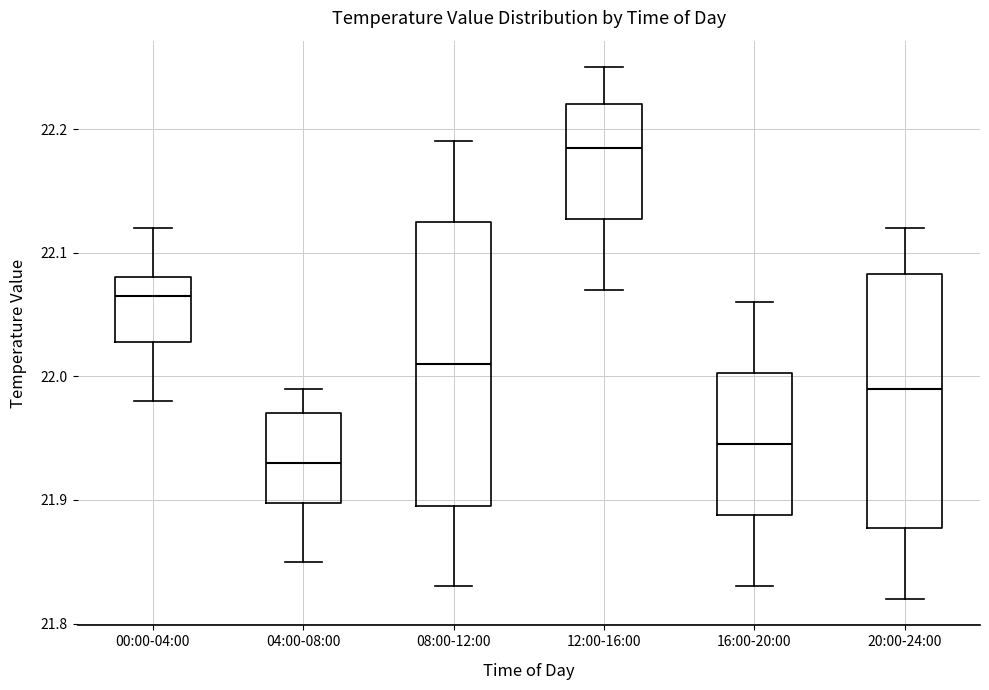

Reading left to right, read every box against the y-axis: the position of its median line, the range the box covers, and the ends of its whiskers. The values are not printed on the chart, so give them approximately, as read against the axis.

00:00-04:00: median 22.07, box 22.03 to 22.08, whiskers 21.98 to 22.12
04:00-08:00: median 21.93, box 21.90 to 21.97, whiskers 21.85 to 21.99
08:00-12:00: median 22.01, box 21.90 to 22.13, whiskers 21.83 to 22.19
12:00-16:00: median 22.19, box 22.13 to 22.22, whiskers 22.07 to 22.25
16:00-20:00: median 21.95, box 21.89 to 22.00, whiskers 21.83 to 22.06
20:00-24:00: median 21.99, box 21.88 to 22.08, whiskers 21.82 to 22.12